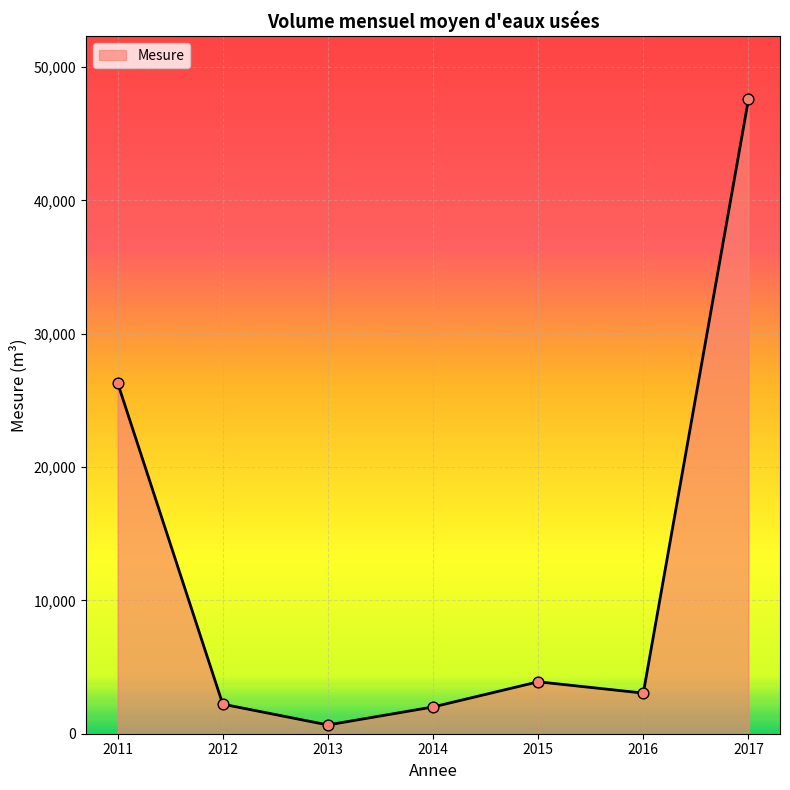

What is the change in value from 2011 to 2012?

-24099